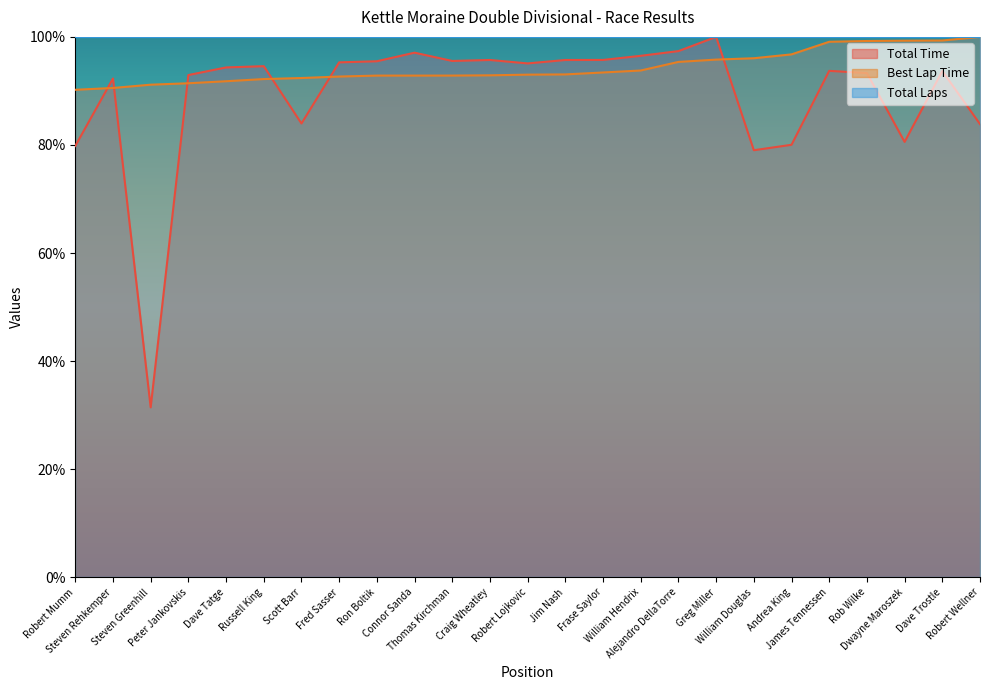

Where does the Best Lap time series first go above 93?

Robert Lojkovic